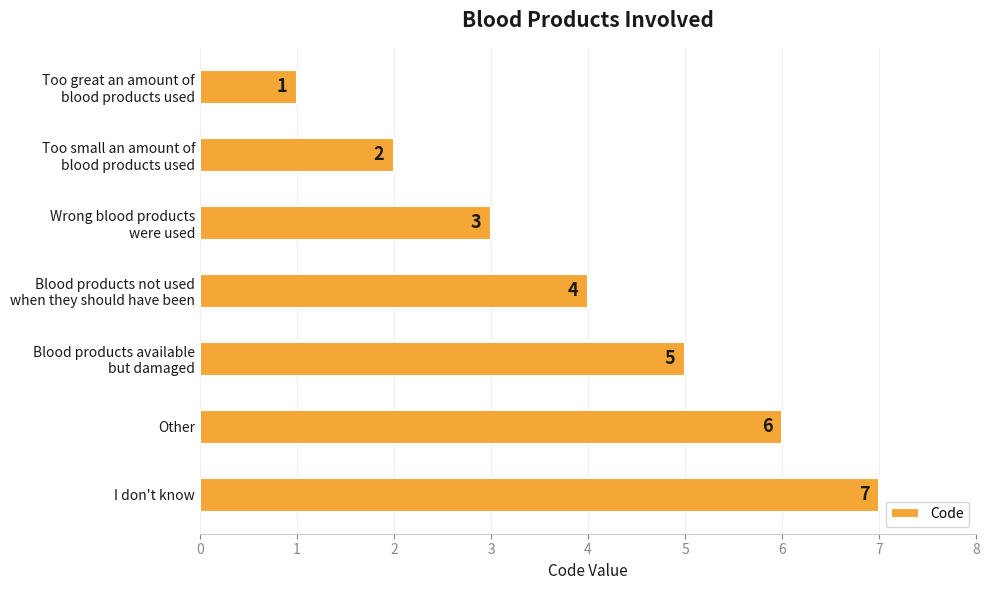

What is the value of the 3rd bar from the top?

3